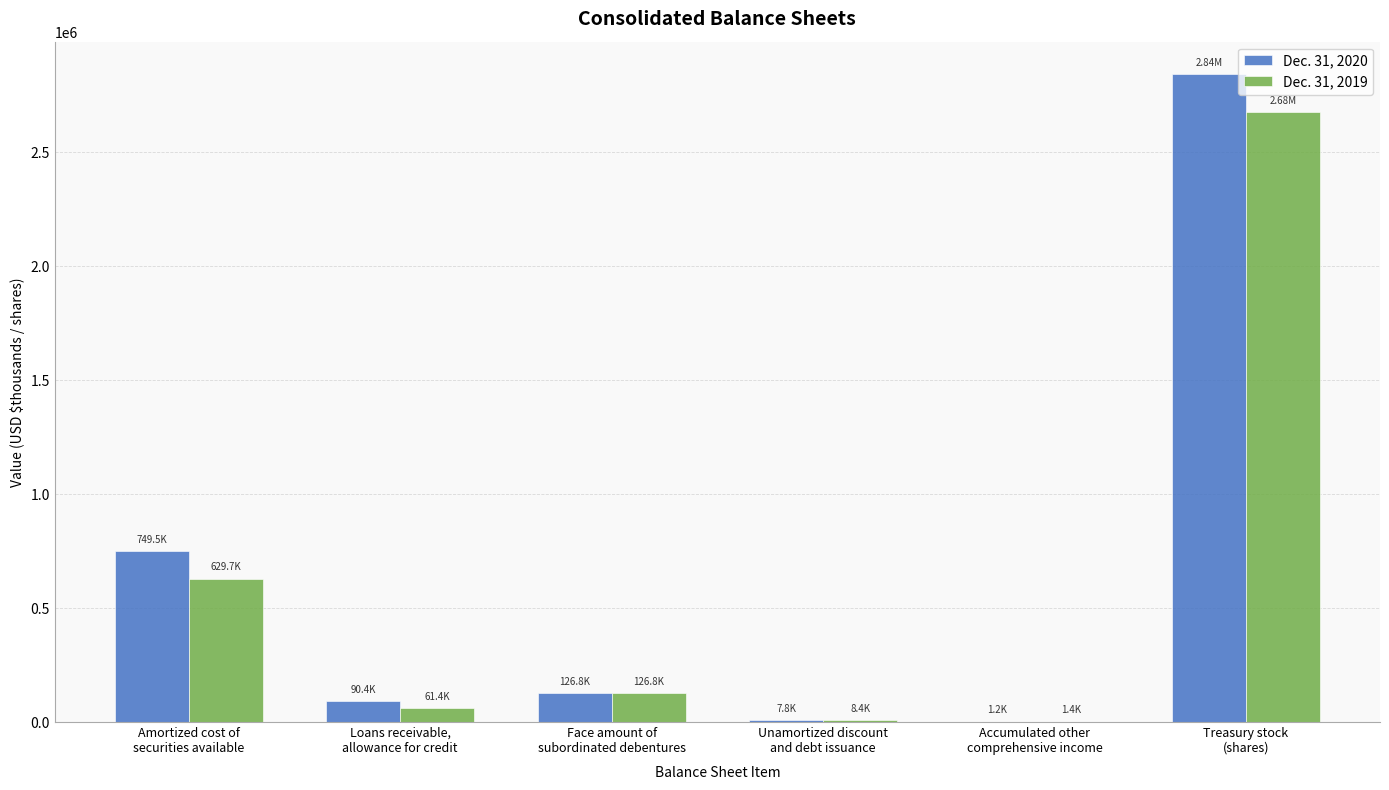

At which category is the sum across all series the highest?

Treasury stock
(shares)